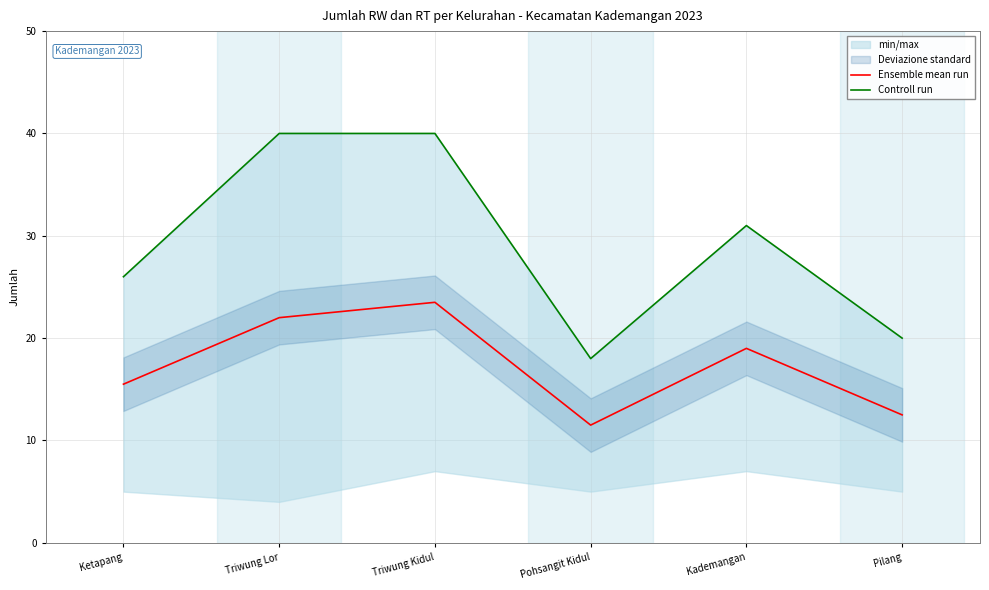

Rank the series by their average value, from highest to lowest.

Controll run, Ensemble mean run